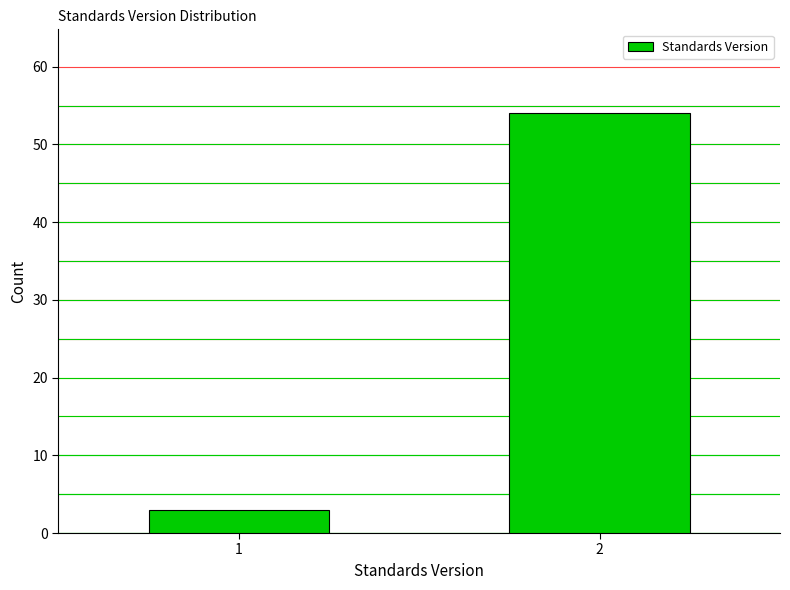

Reading right to left, transcribe all the data shown in this chart.

54	3